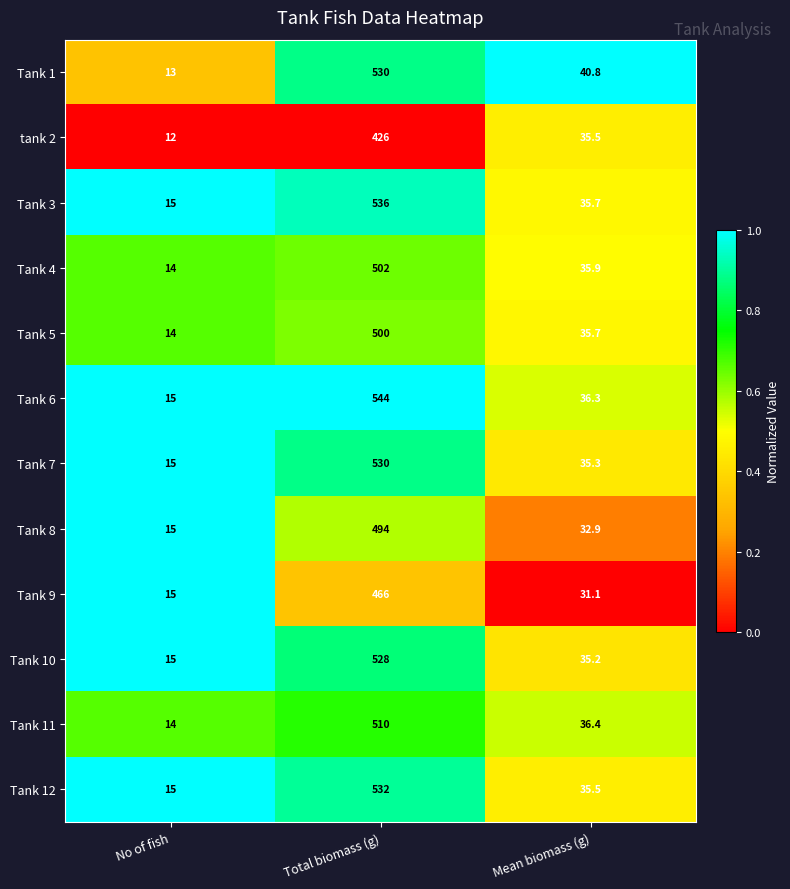

Which series changed the most between Total biomass (g) and Mean biomass (g)?

Tank 6